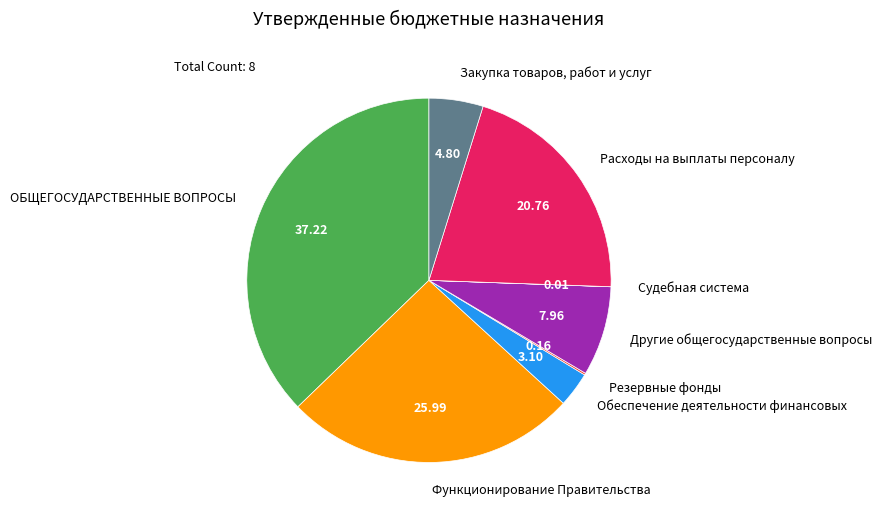

Do Функционирование Правительства and ОБЩЕГОСУДАРСТВЕННЫЕ ВОПРОСЫ together represent more than half of the pie?

Yes